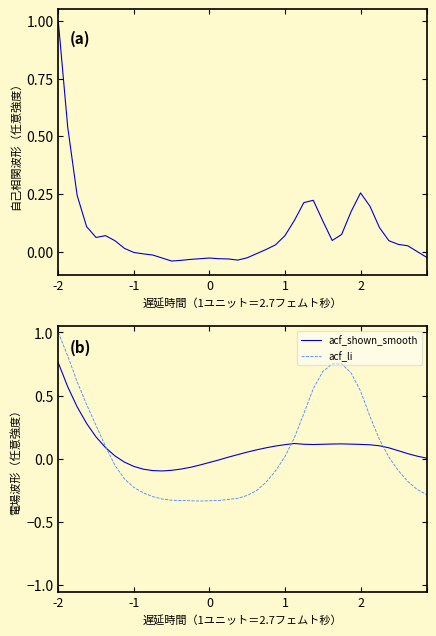

Rank the series by their maximum value, from lowest to highest.

acf_shown_smooth, acf_shown, acf_li